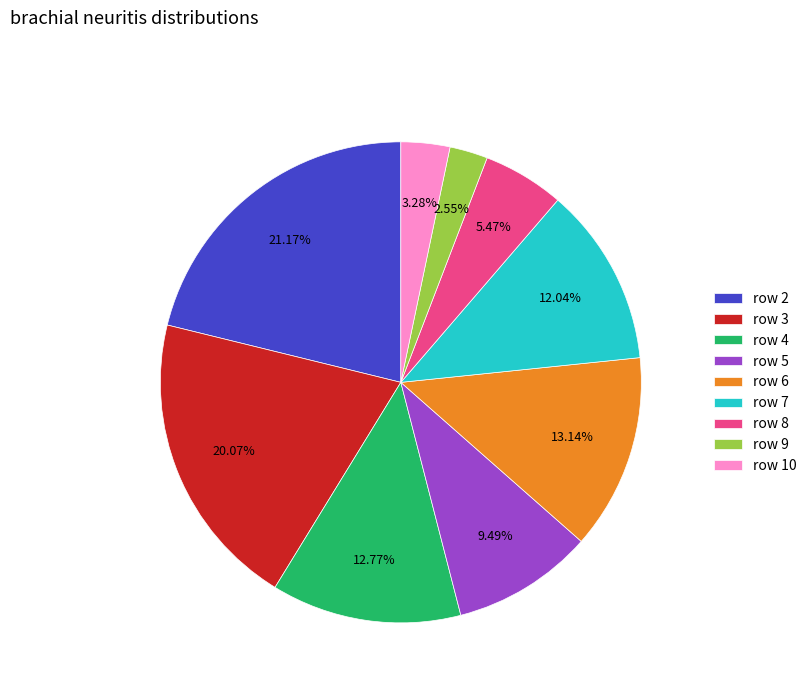

Between row 9 and row 8, which is larger?

row 8